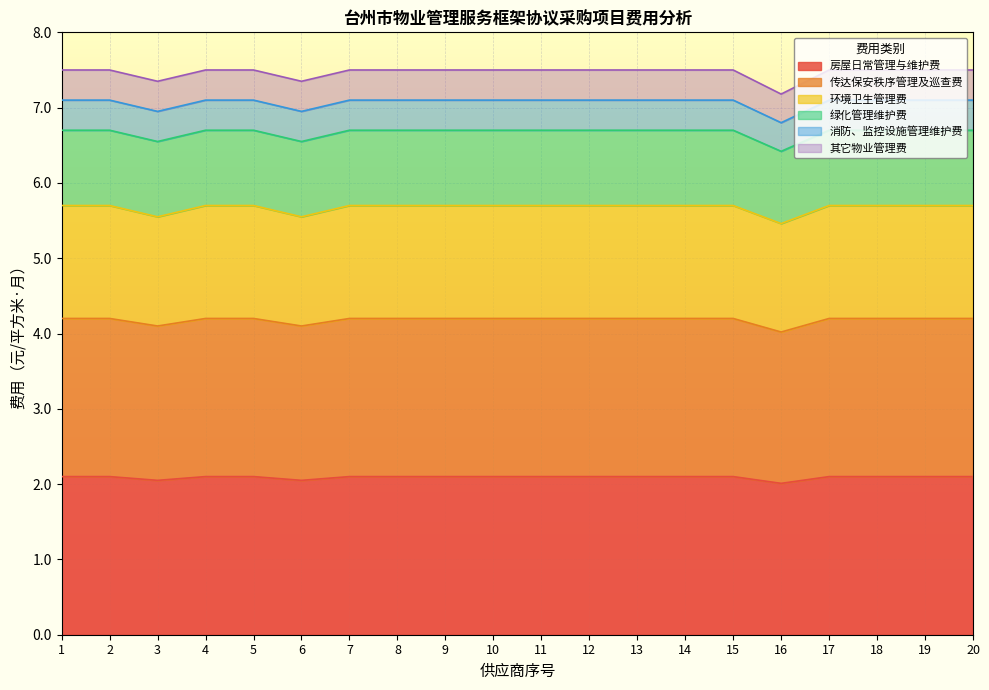

How many lines are shown in the chart?

6